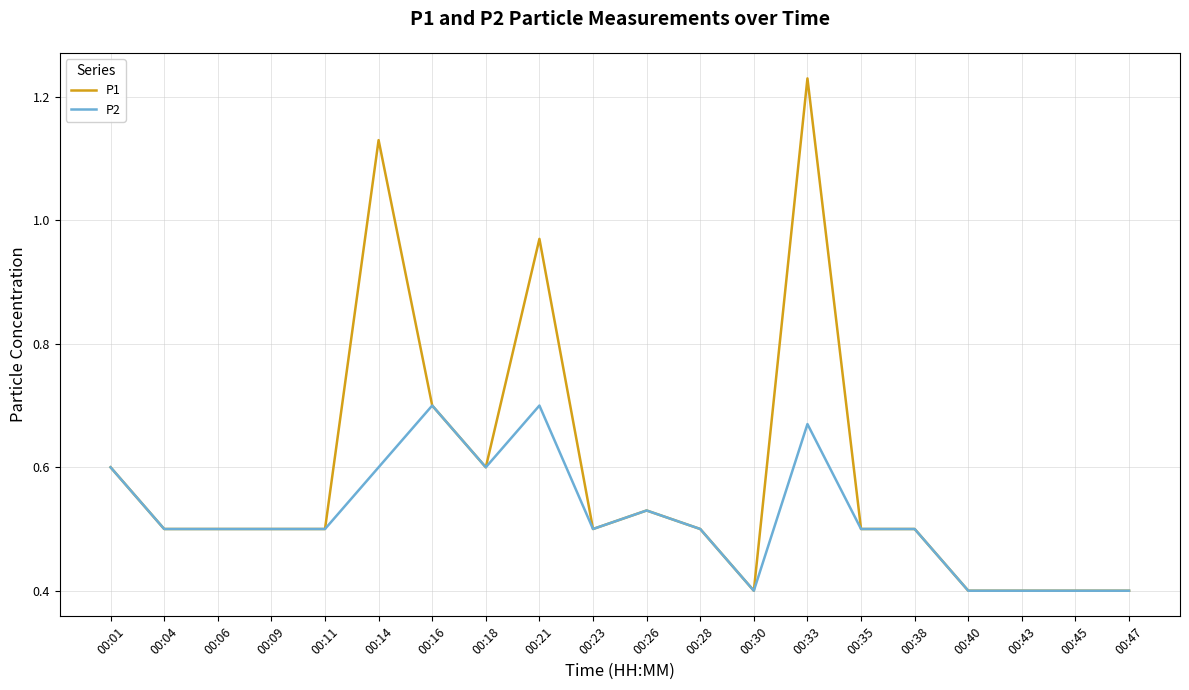

List the series in order of their peak value, highest first.

P1, P2